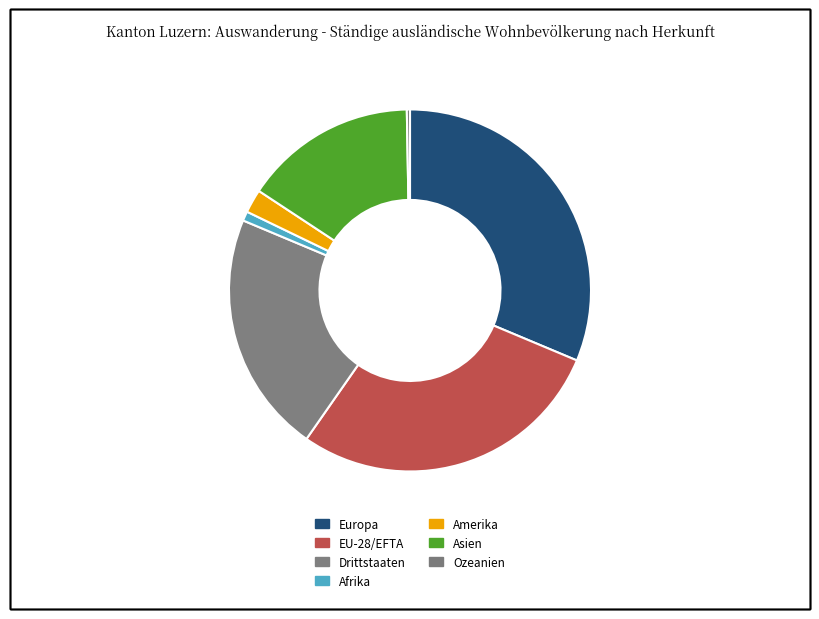

Which slice is the smallest?

Ozeanien